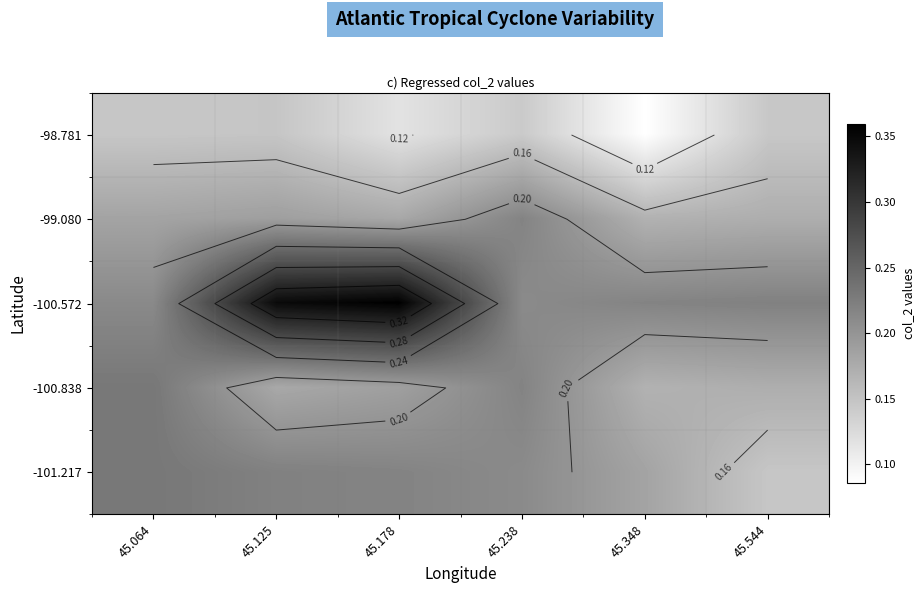

Which label corresponds to the smallest value in the chart?

45.348